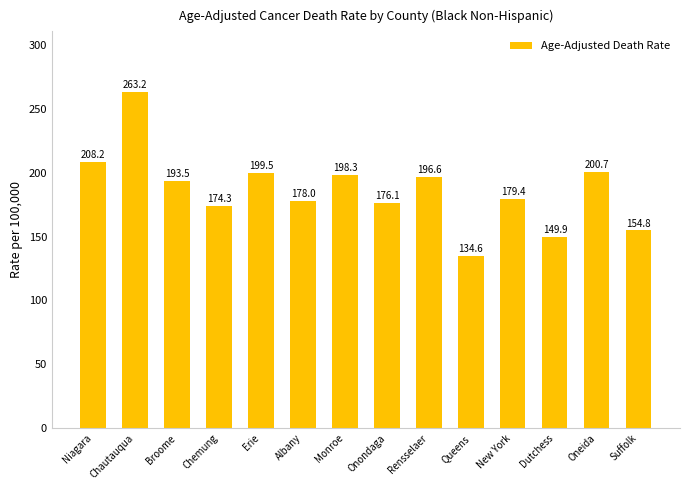

What is the smallest value displayed?

134.6